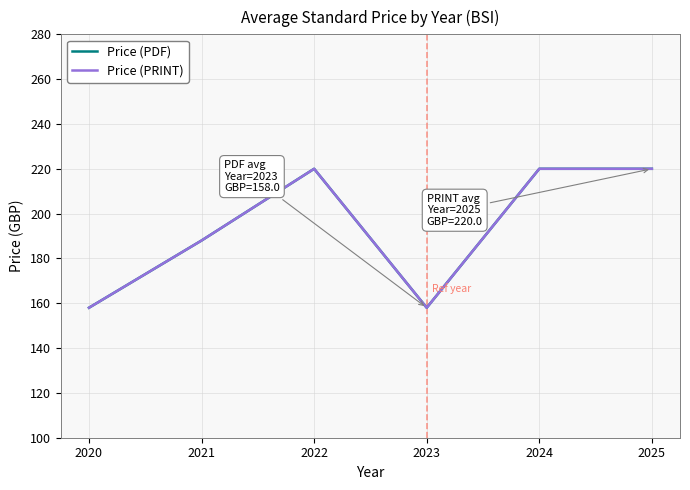

What is the total value across all series at 2022?

440